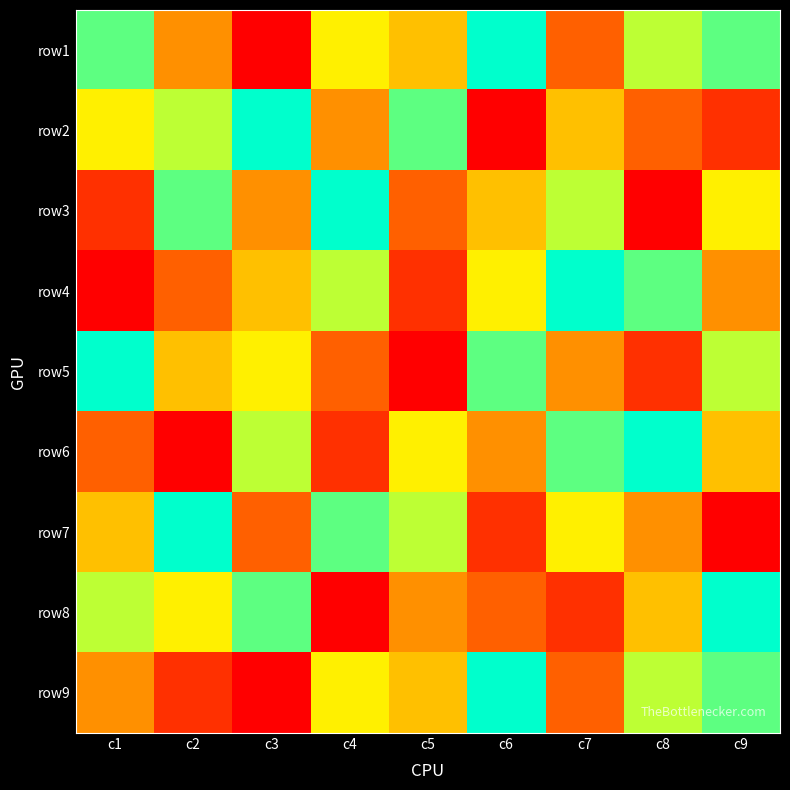

How many categories are shown in the chart?

9